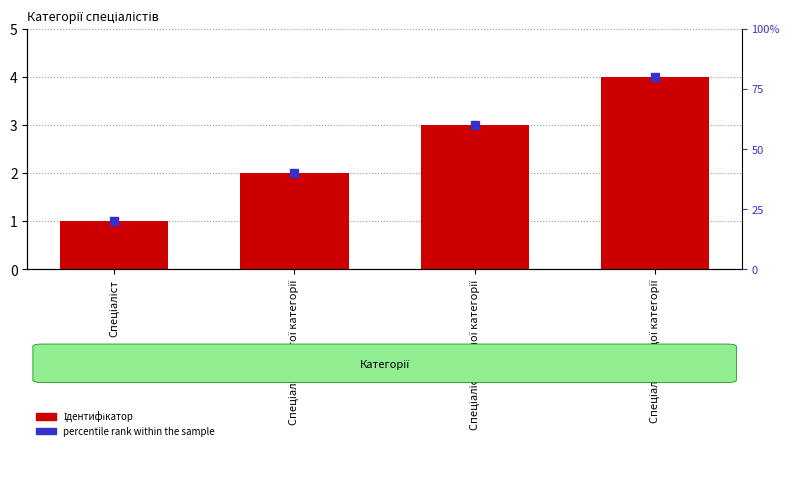

What position from the left is Спеціаліст?

1